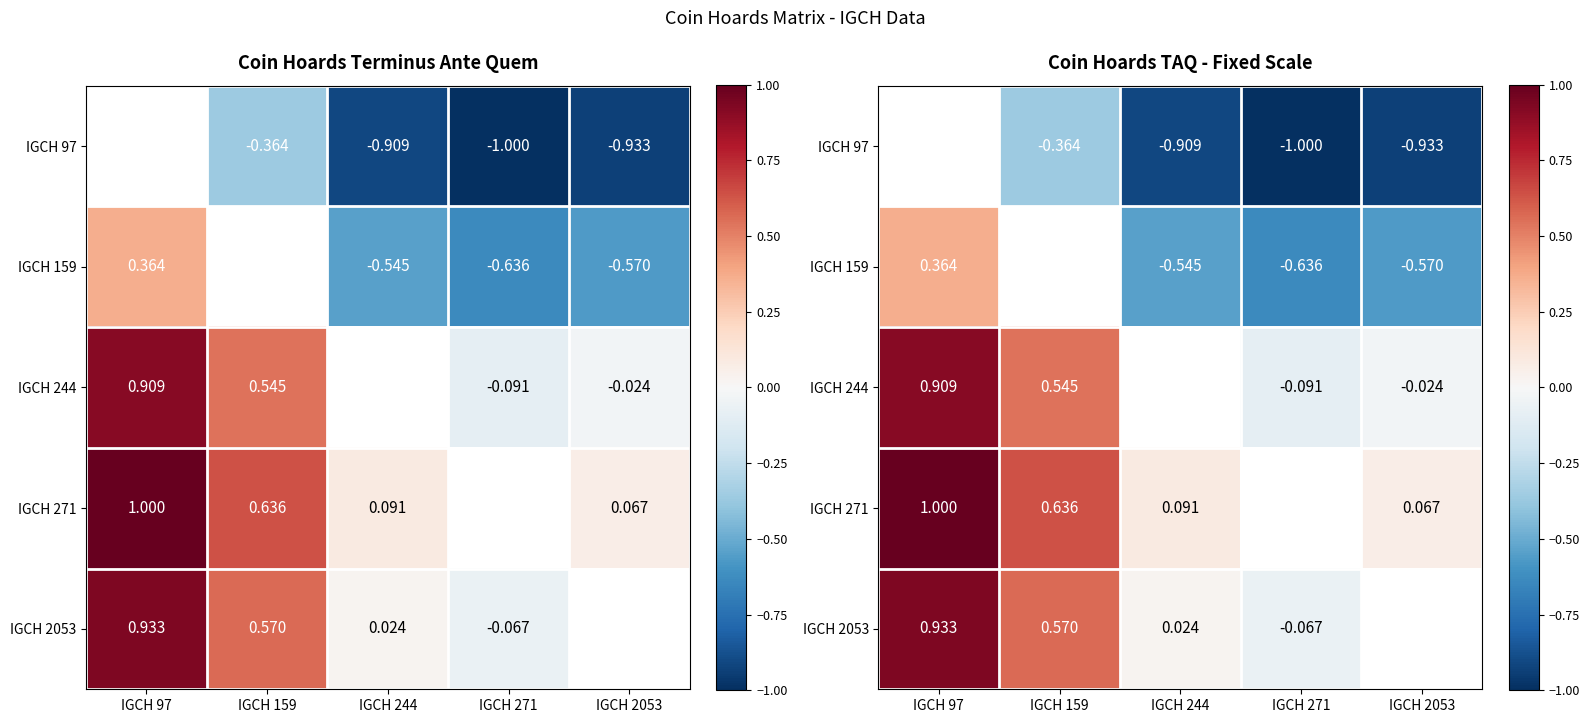

True or false: IGCH 159 has a value of -0.4 at IGCH 2053.

False